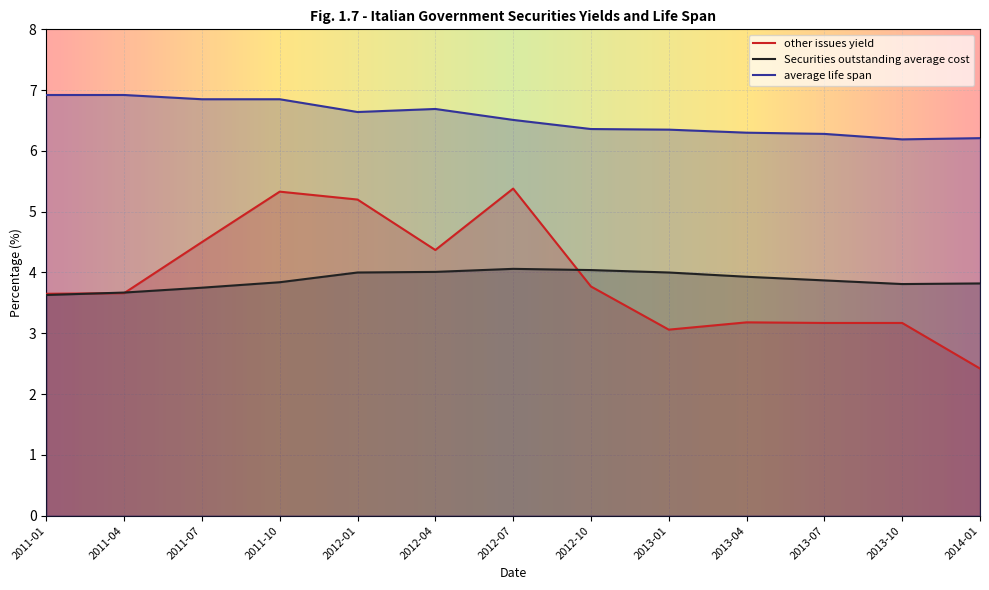

Which series has the largest range (max minus min)?

other issues yield